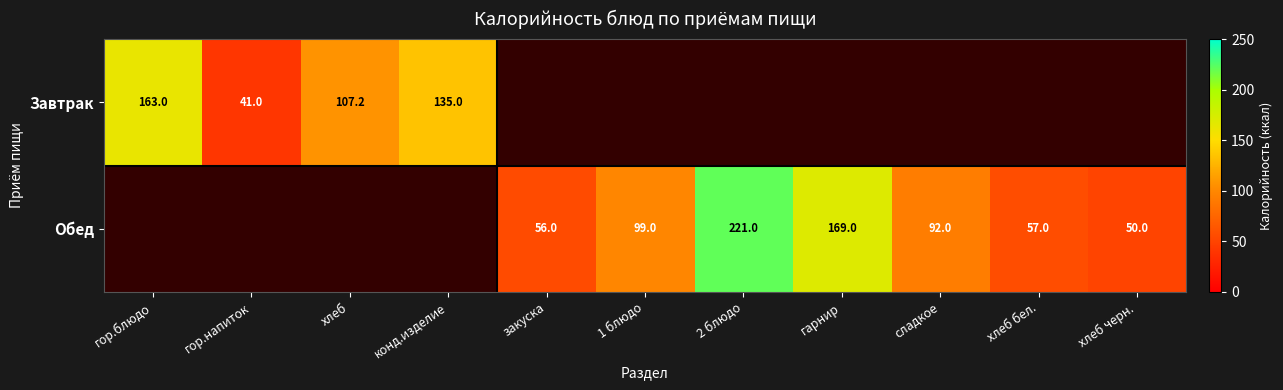

The value of Завтрак at хлеб is 107.2. True or false?

True